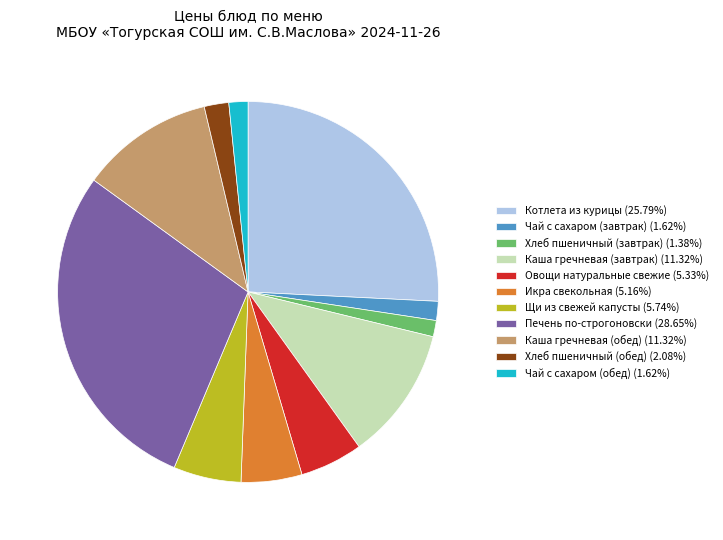

Count the number of slices in the pie.

11